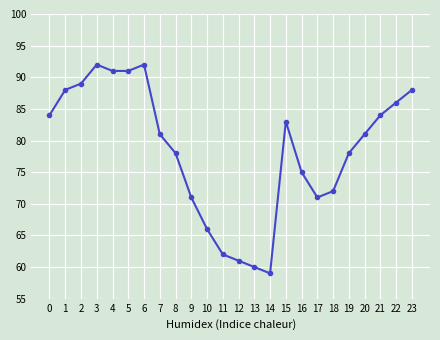

Reading left to right, what are all the values shown in this chart?

84	88	89	92	91	91	92	81	78	71	66	62	61	60	59	83	75	71	72	78	81	84	86	88